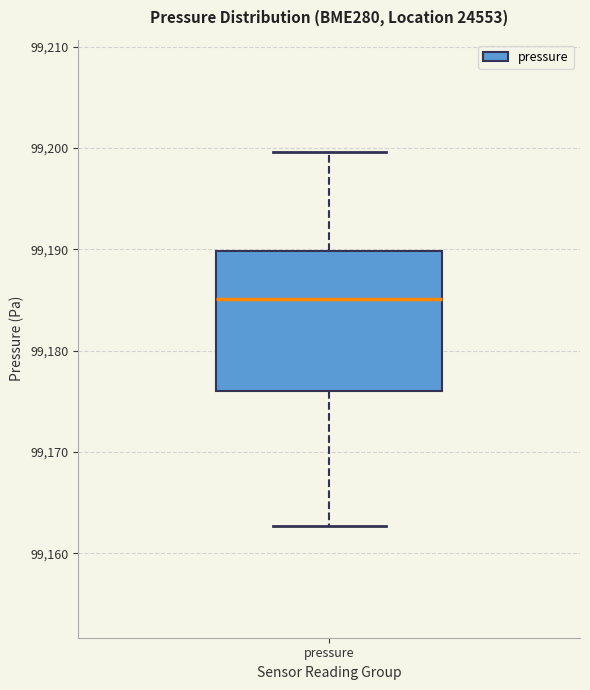

Read this box plot against the y-axis: the position of the median line, the range covered by the box, and the ends of both whiskers. The values are not printed on the chart, so give them approximately, as read against the axis.

median 99185, box 99176 to 99190, whiskers 99163 to 99200